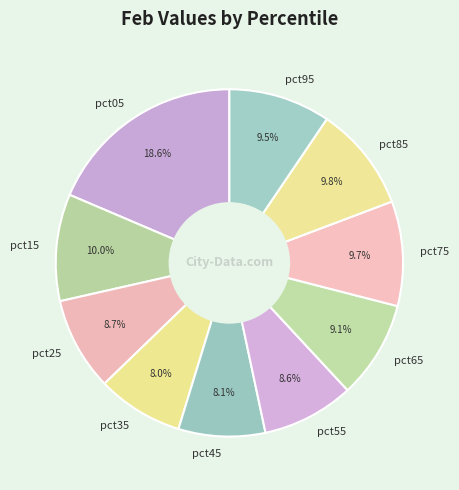

Approximately how many times larger is the value at pct15 compared to pct35?

1.2